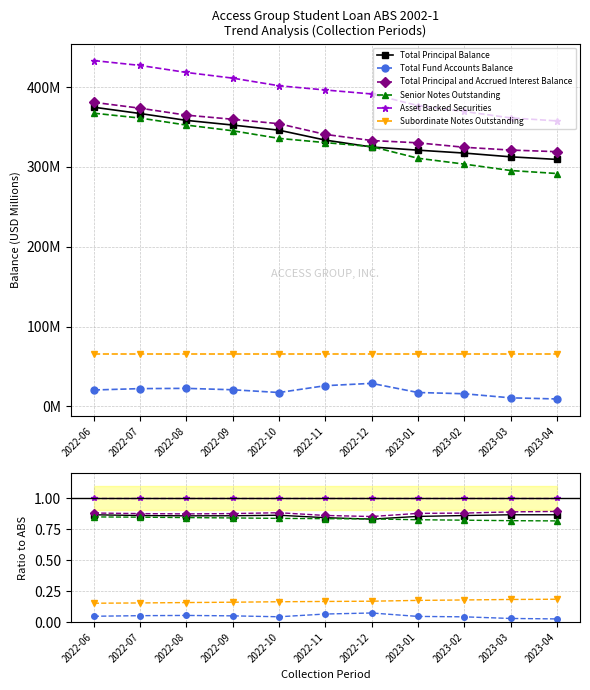

Which series has the largest total across all categories?

Asset Backed Securities